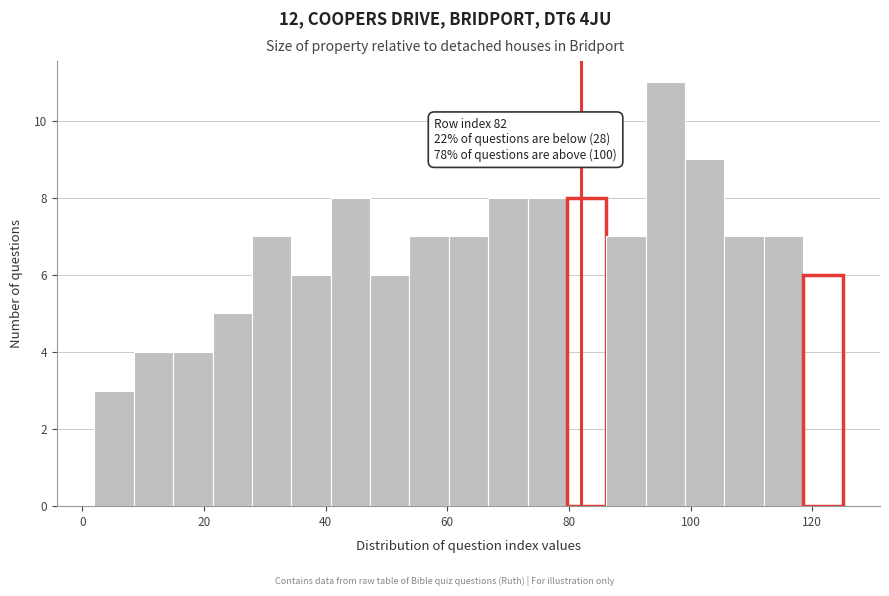

Read against the x-axis, roughly where is the centre of the tallest bar?

96